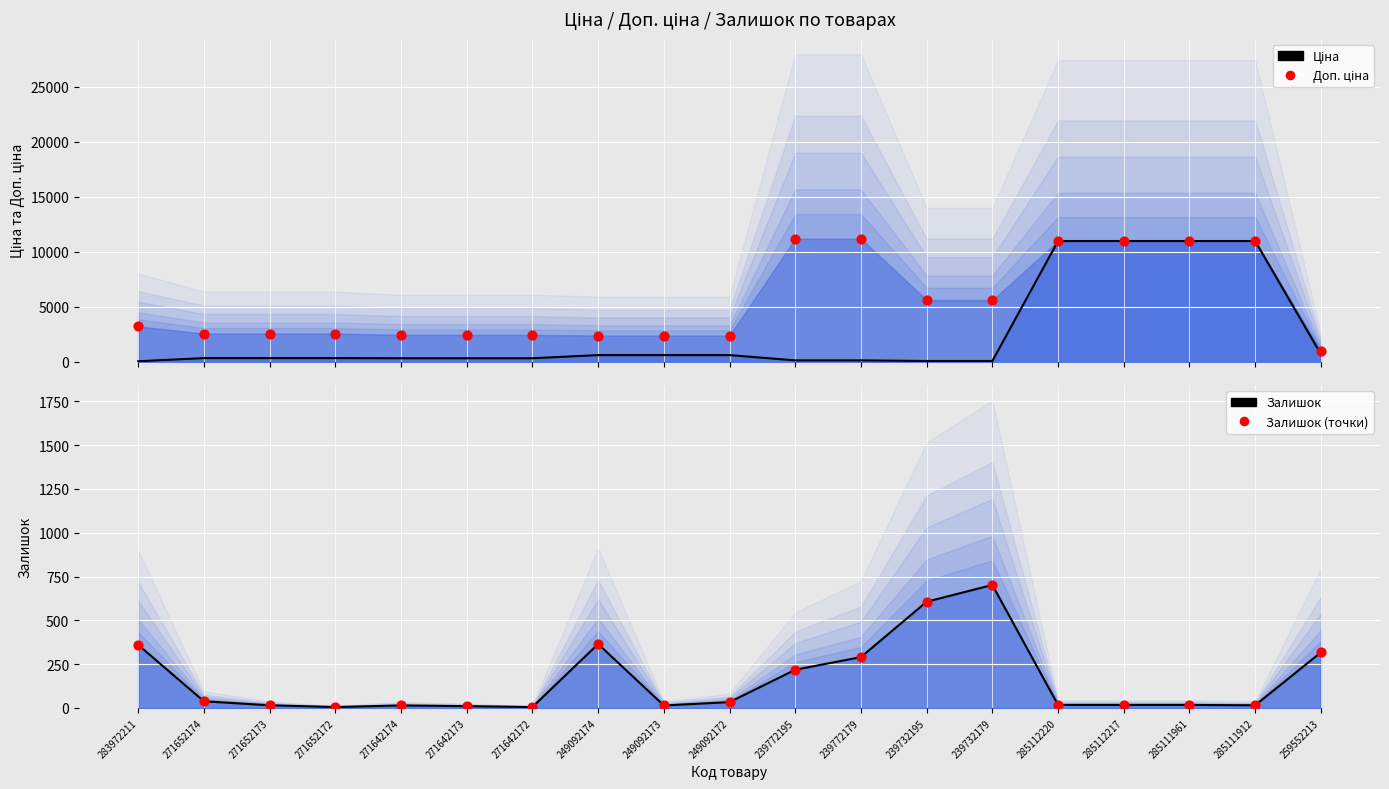

Which series has the largest total across all categories?

Доп. ціна (точки)